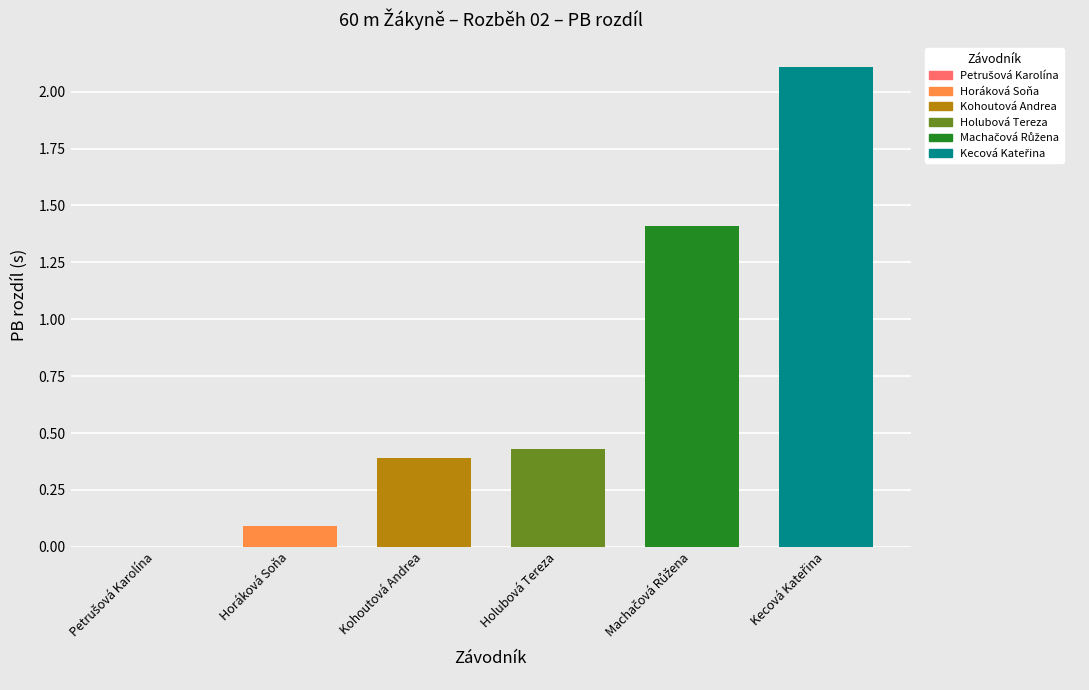

What position from the left is Kecová Kateřina?

6